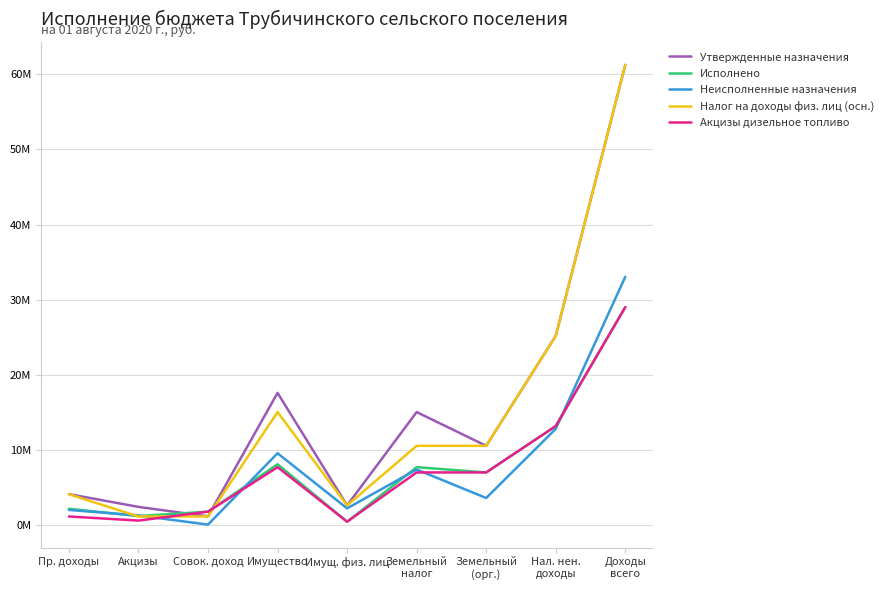

At how many categories does at least one series exceed 13097587?

4